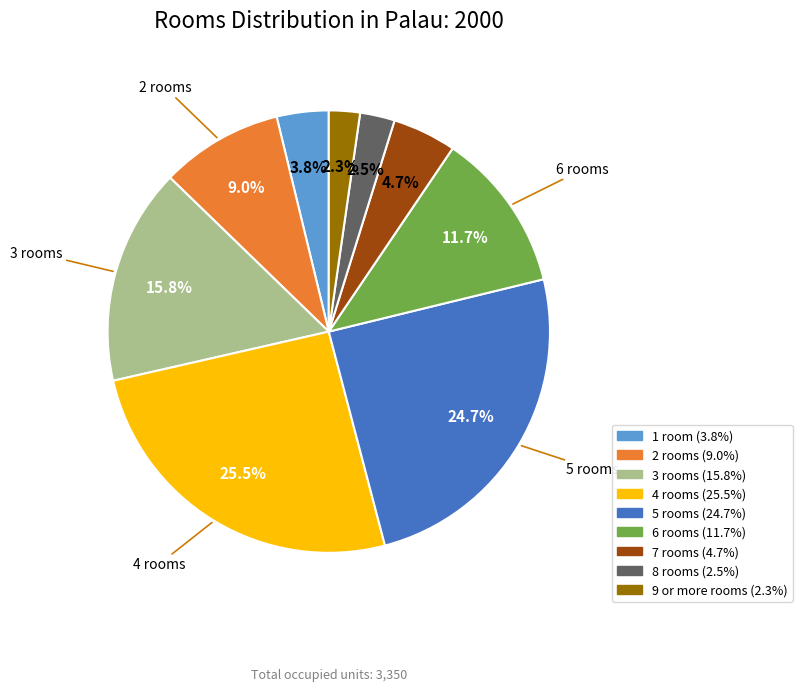

Is it true that 1 room is 4% of the pie?

True